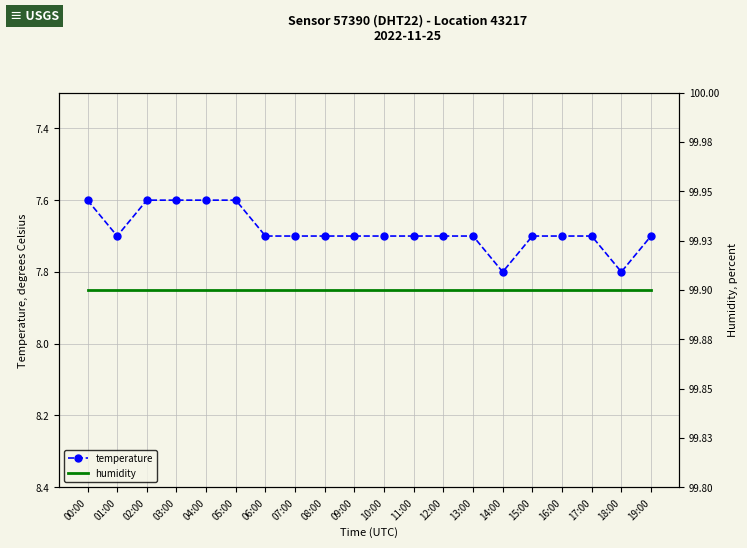

Reading right to left, extract all data points from this chart.

temperature: 7.7	7.8	7.7	7.7	7.7	7.8	7.7	7.7	7.7	7.7	7.7	7.7	7.7	7.7	7.6	7.6	7.6	7.6	7.7	7.6
humidity: 99.9	99.9	99.9	99.9	99.9	99.9	99.9	99.9	99.9	99.9	99.9	99.9	99.9	99.9	99.9	99.9	99.9	99.9	99.9	99.9